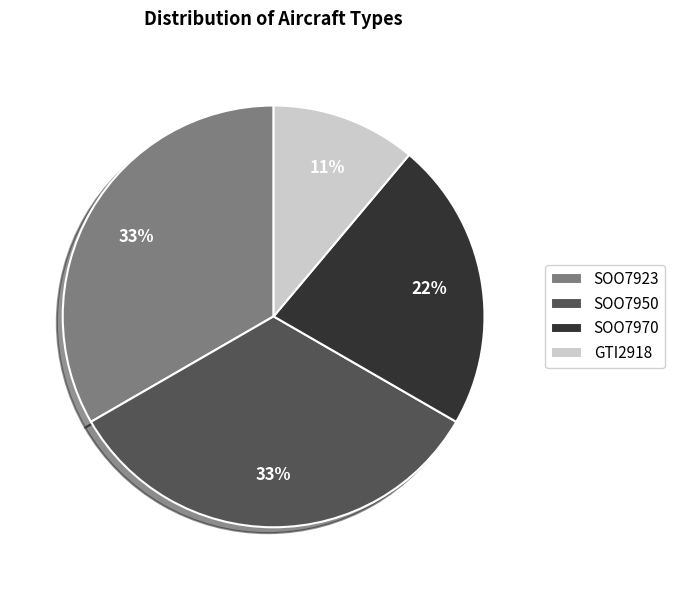

The SOO7950 slice represents 33% of the pie. True or false?

True